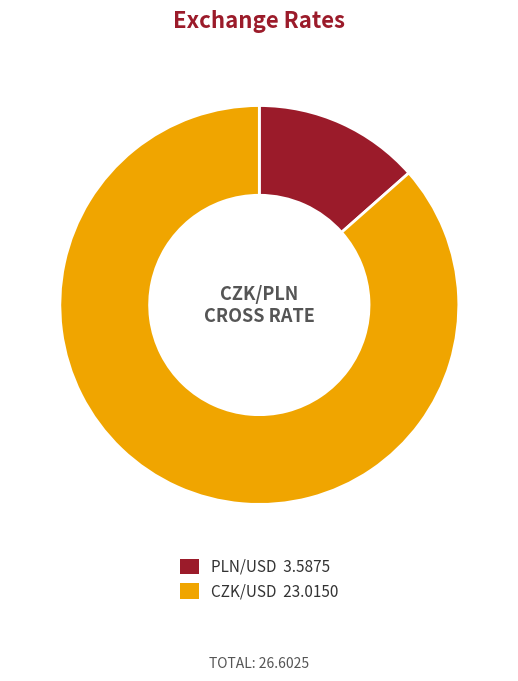

How many segments does this pie chart have?

2